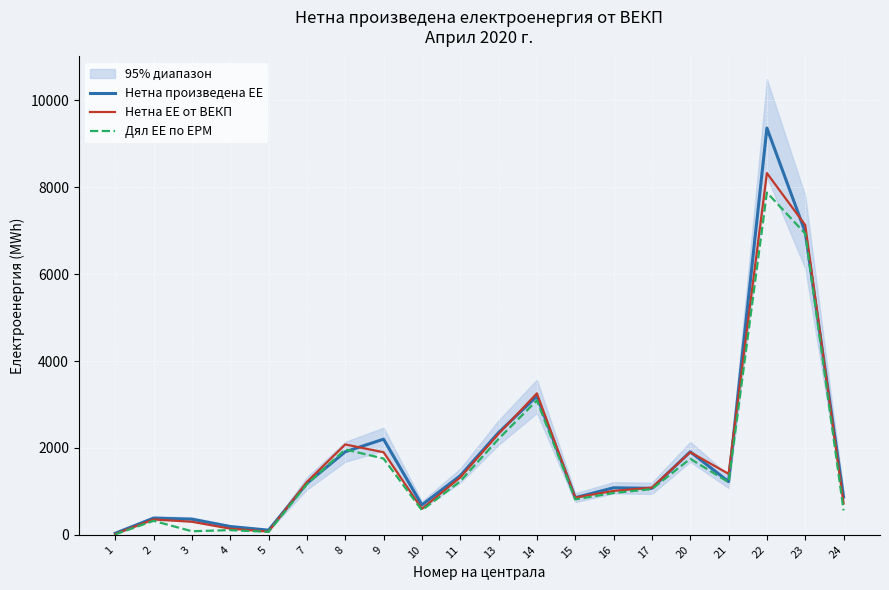

What is the sum of all Дял ЕЕ по ЕРМ values?

33732.0